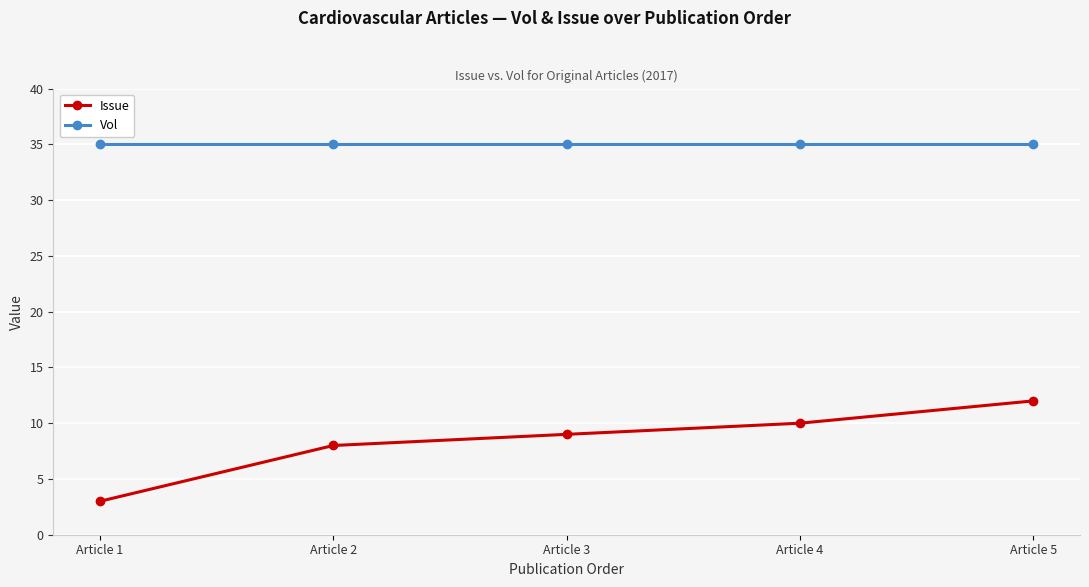

At which category is the sum across all series the highest?

Article 5